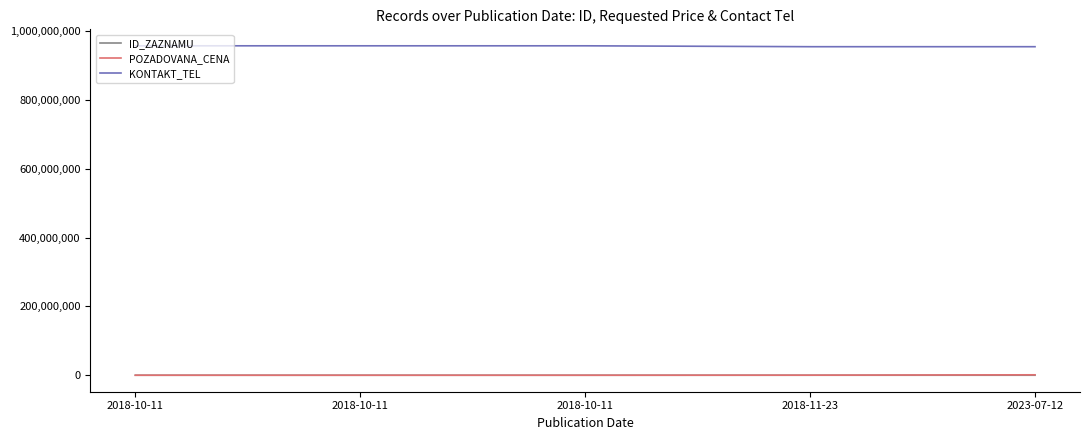

What is the label of the 1st point from the right?

2023-07-12